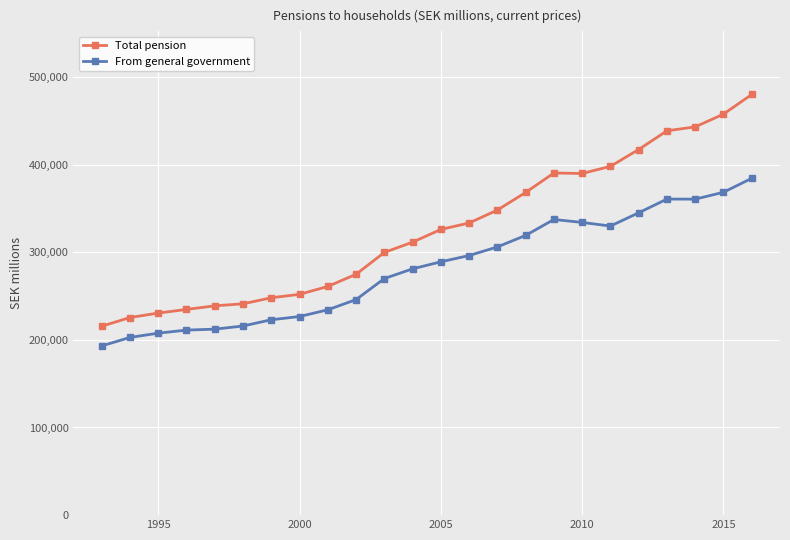

What is the value of the Total pension point at the 22nd from the left?

442929